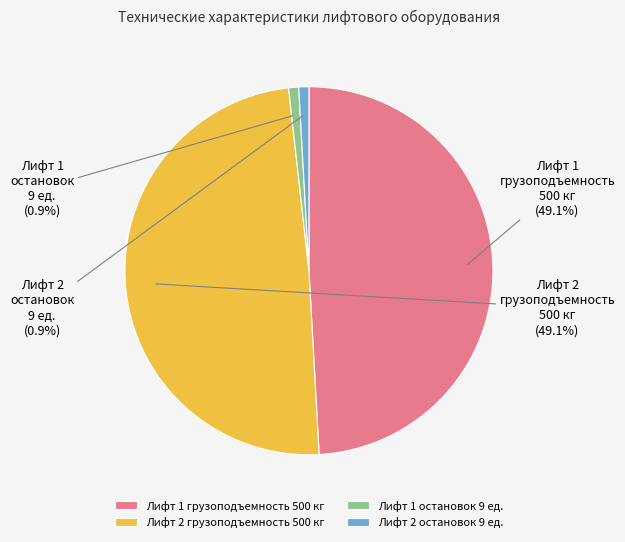

Is there any slice that represents more than half of the pie?

No